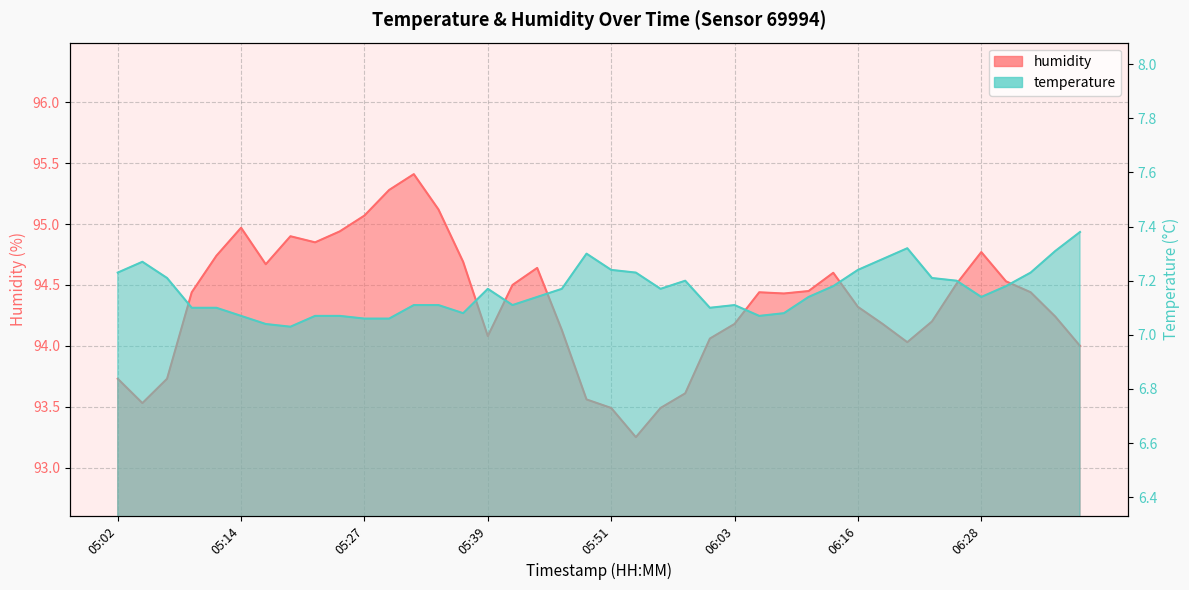

At which category does the chart reach its peak across all series?

05:31